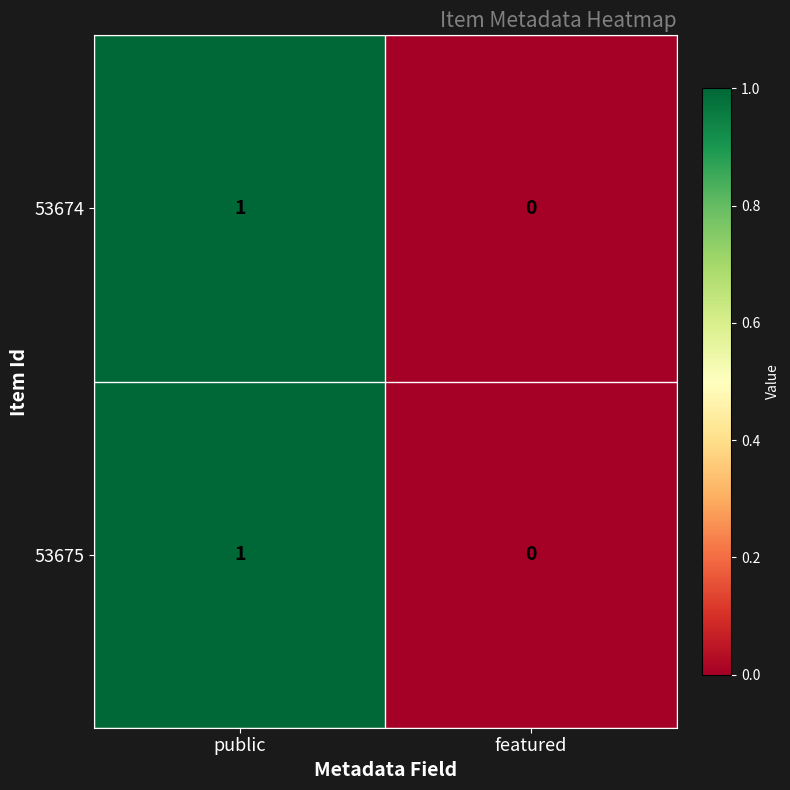

True or false: 53675 has a value of 0 at featured.

True